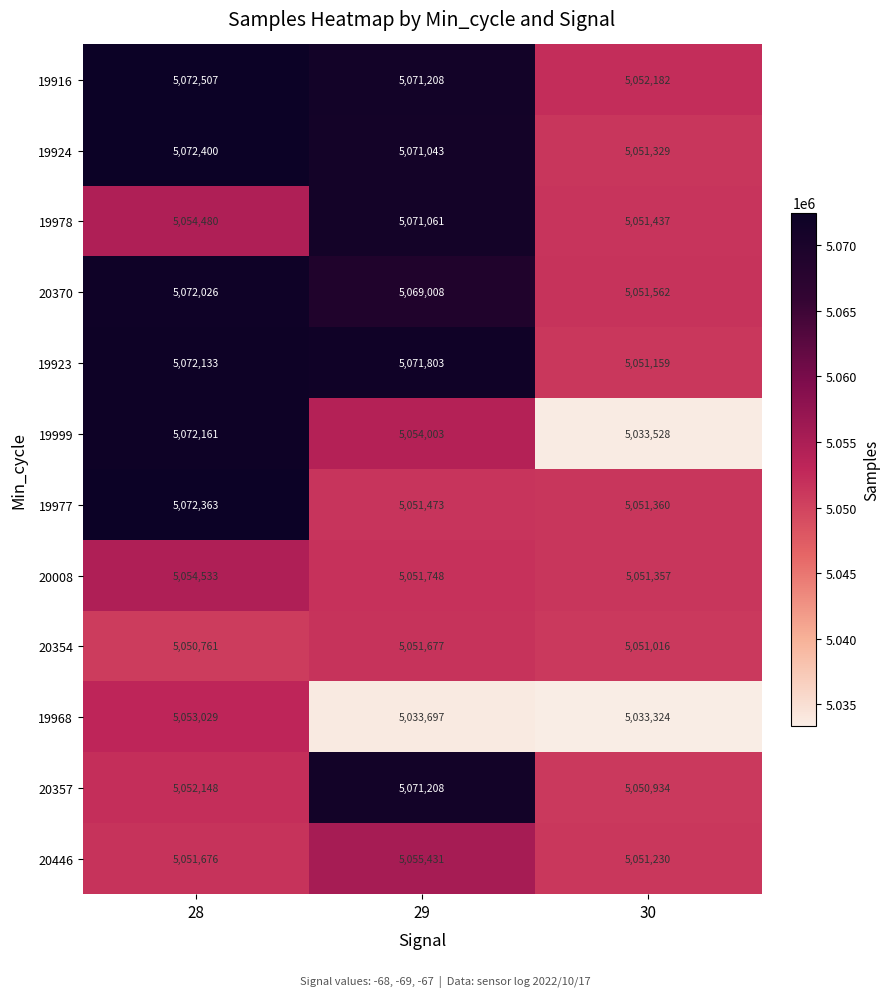

The 20446 series shows 5051676 at 28. True or false?

True